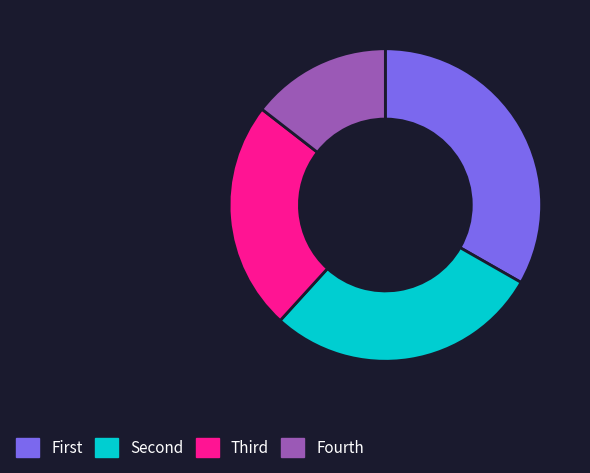

Is there a majority slice in this chart?

No